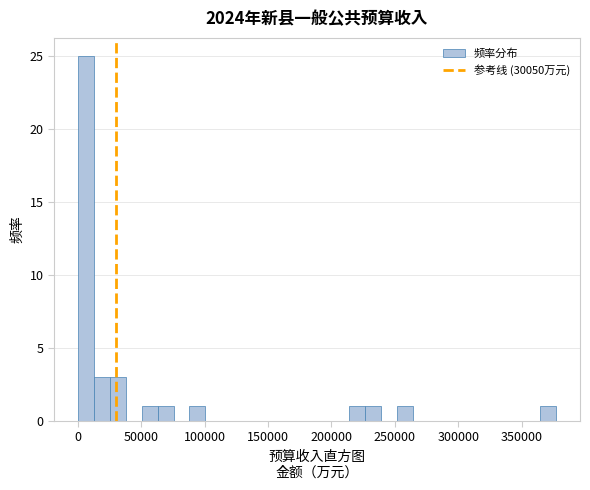

Around what value on the x-axis is the tallest bar? Give the approximate position of its centre, as read against the axis.

5000